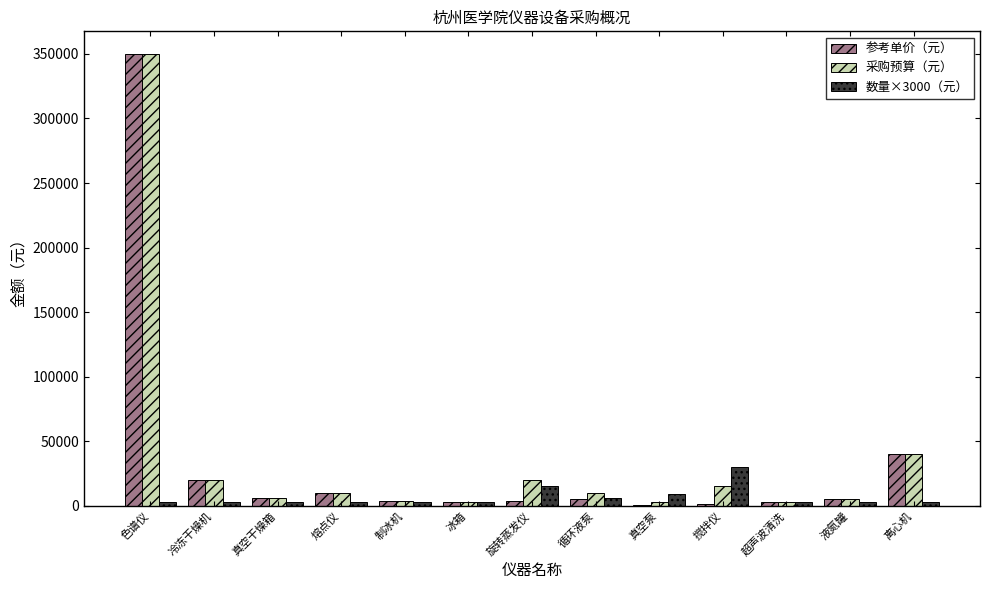

At which category is the sum across all series the highest?

色谱仪